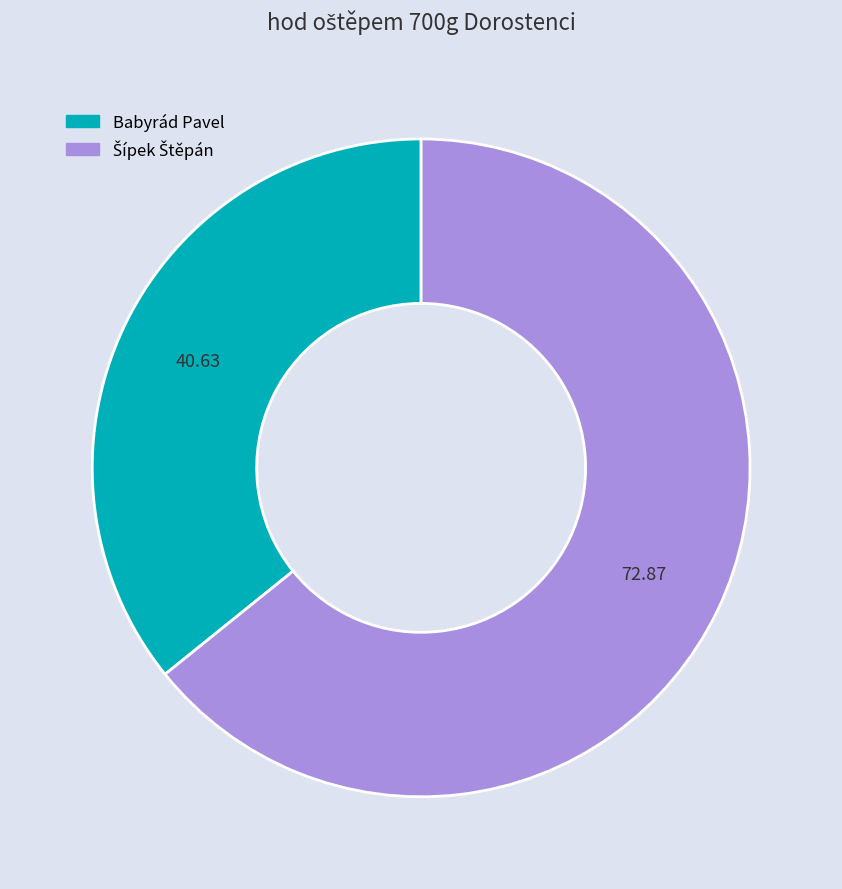

Is there a majority slice in this chart?

Yes